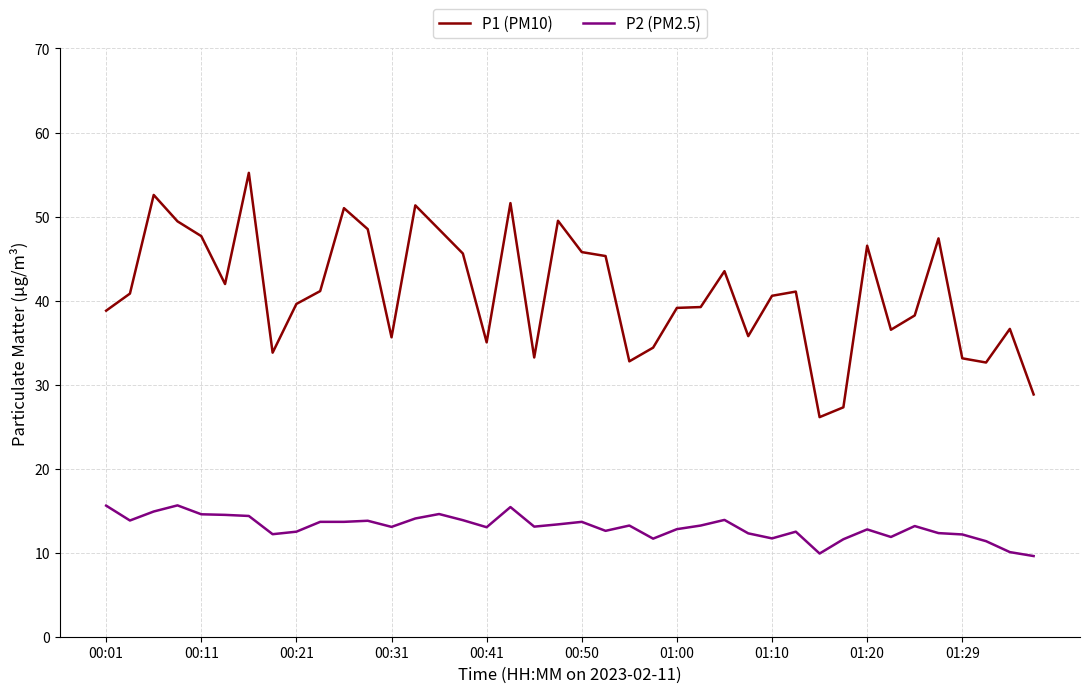

Which series has the largest total across all categories?

P1 (PM10)